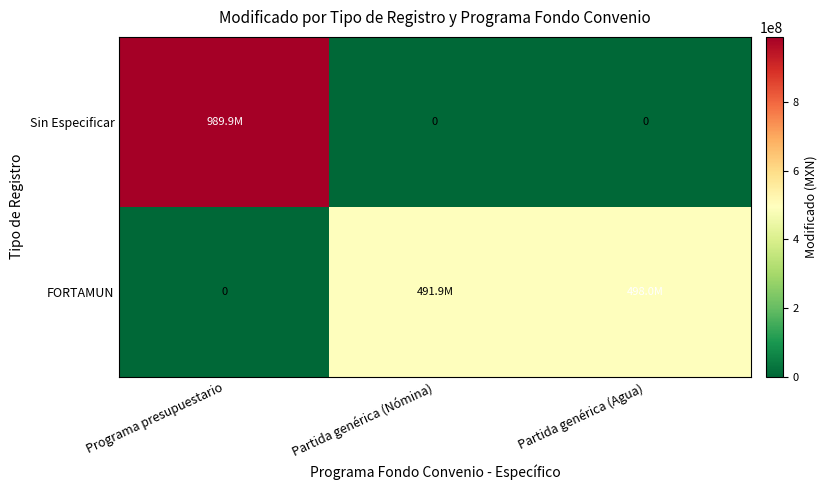

How many distinct data groups are displayed?

2